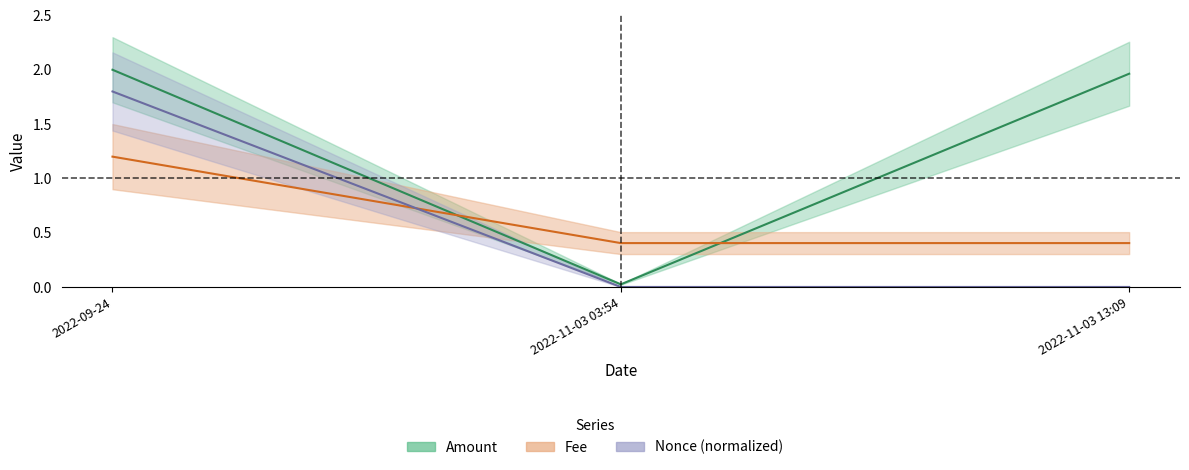

What is the label of the 2nd point from the right?

2022-11-03 03:54